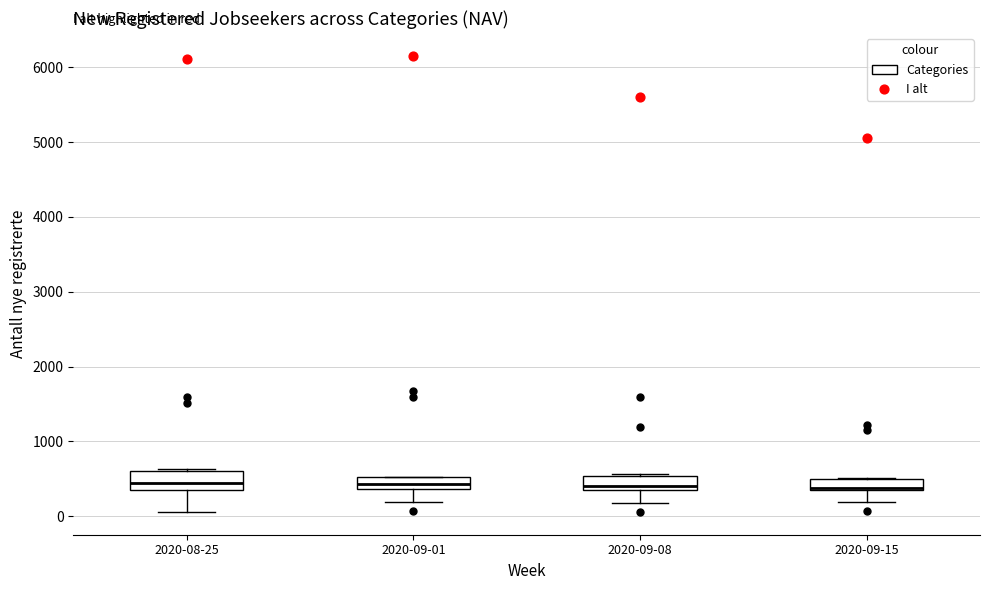

Where is the lower edge of the box for 2020-09-01 on the y-axis? The values are not printed on the chart, so give them approximately, as read against the axis.

400